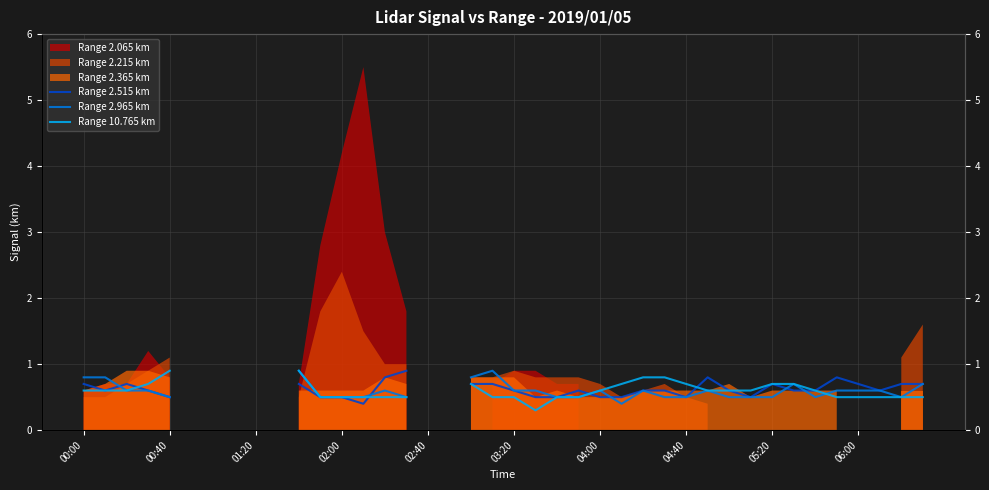

How many lines are shown in the chart?

3